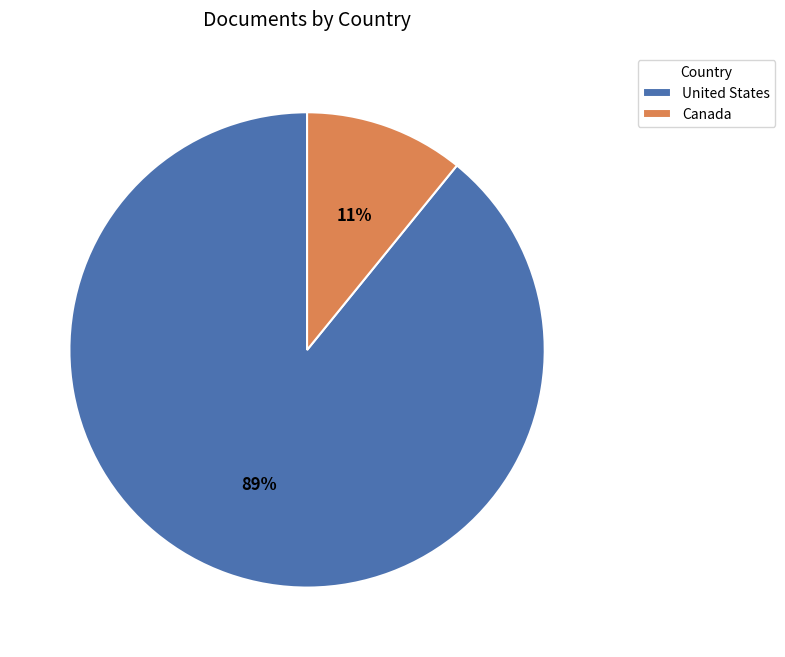

Rank the categories by value from lowest to highest.

Canada, United States